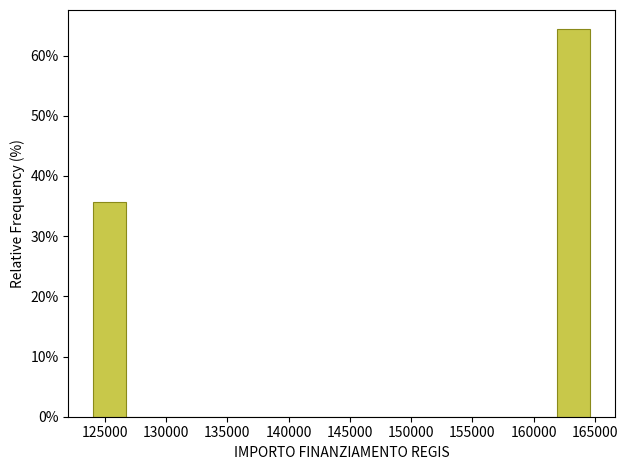

How tall is the bar that spans 124000 to 127000 on the x-axis? Neither the bar edges nor the heights are printed on the chart, so give them approximately, as read against the axes.

36